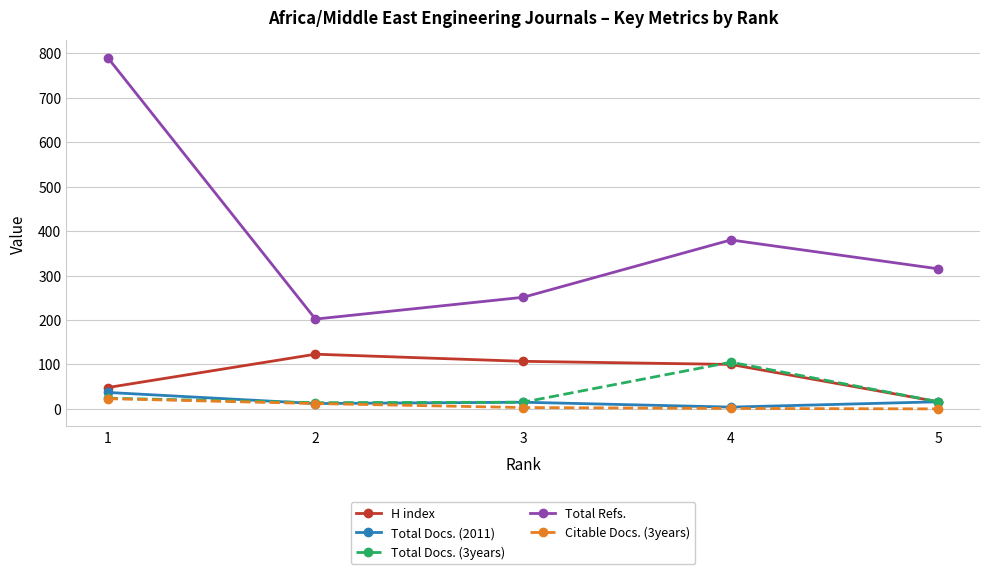

Rank the categories by Total Refs. value from lowest to highest.

2, 3, 5, 4, 1